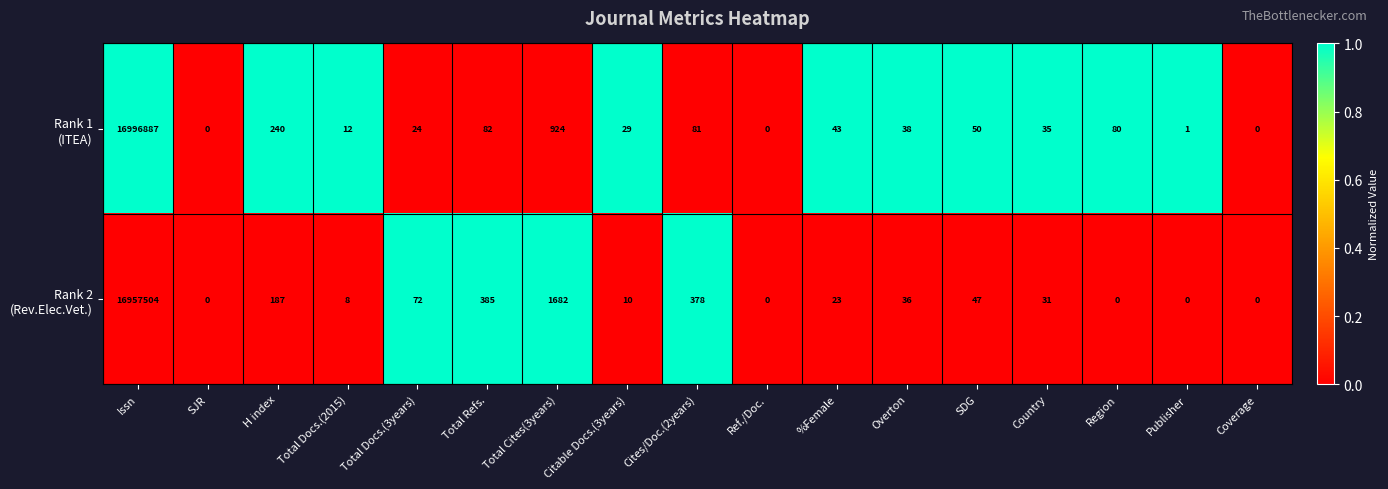

What is the total value across all series at %Female?

66